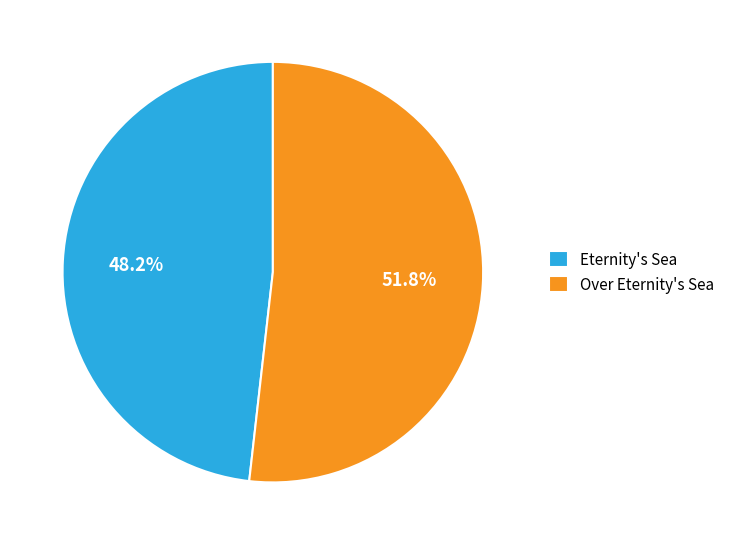

Approximately how many times larger is the value at Over Eternity's Sea compared to Eternity's Sea?

1.1